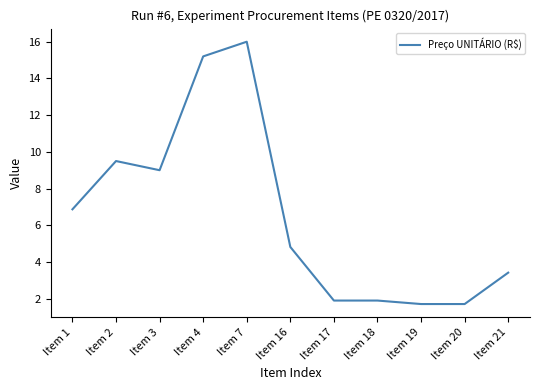

What is the approximate value at Item 20?

1.7